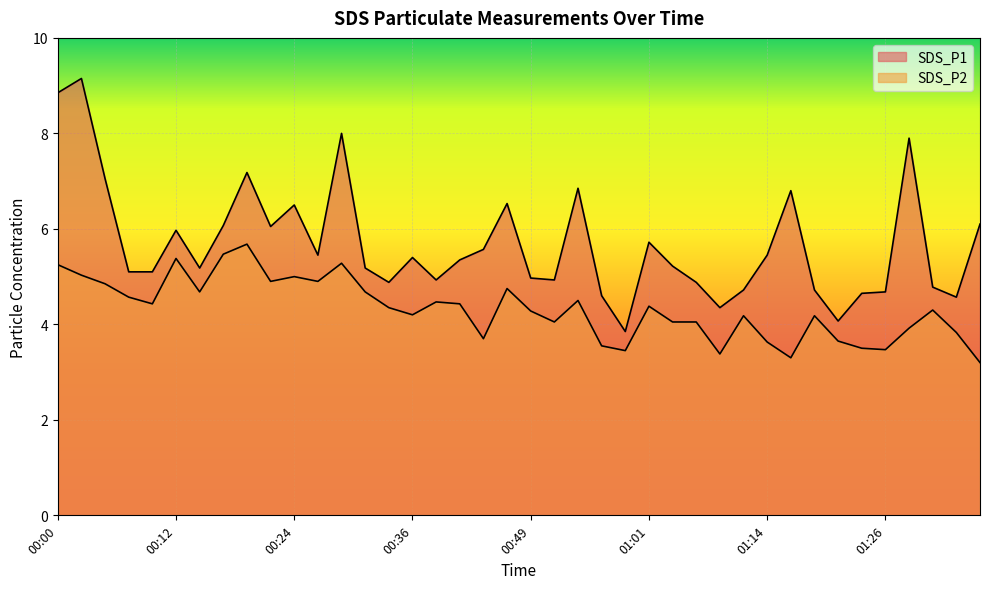

Is it true that SDS_P2 equals 0.7 at 01:08?

False